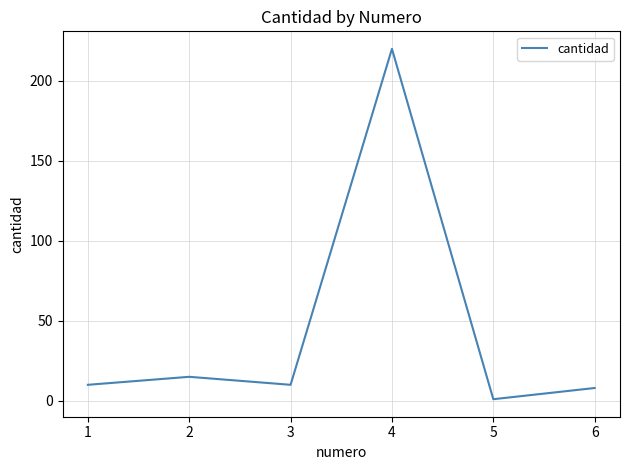

Where is the first local minimum?

3